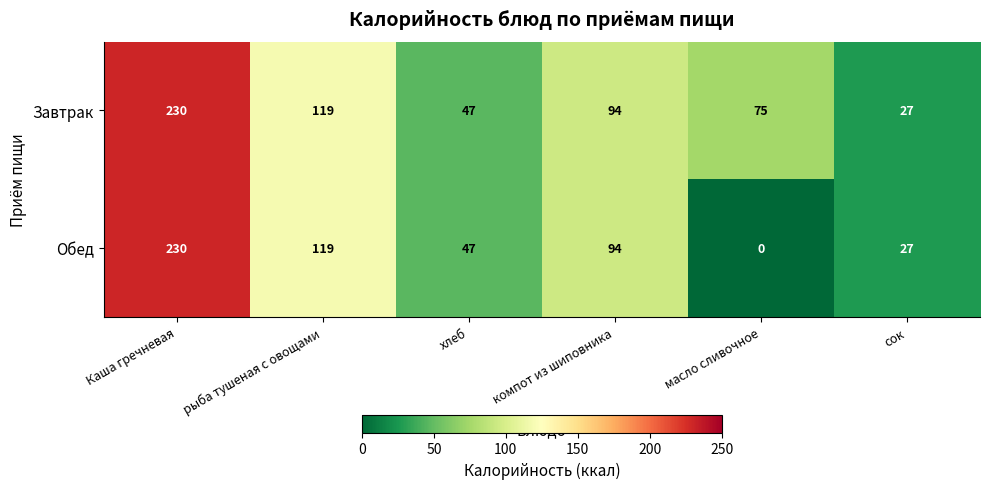

Rank the categories by Завтрак value from lowest to highest.

сок, хлеб, масло сливочное, компот из шиповника, рыба тушеная с овощами, Каша гречневая